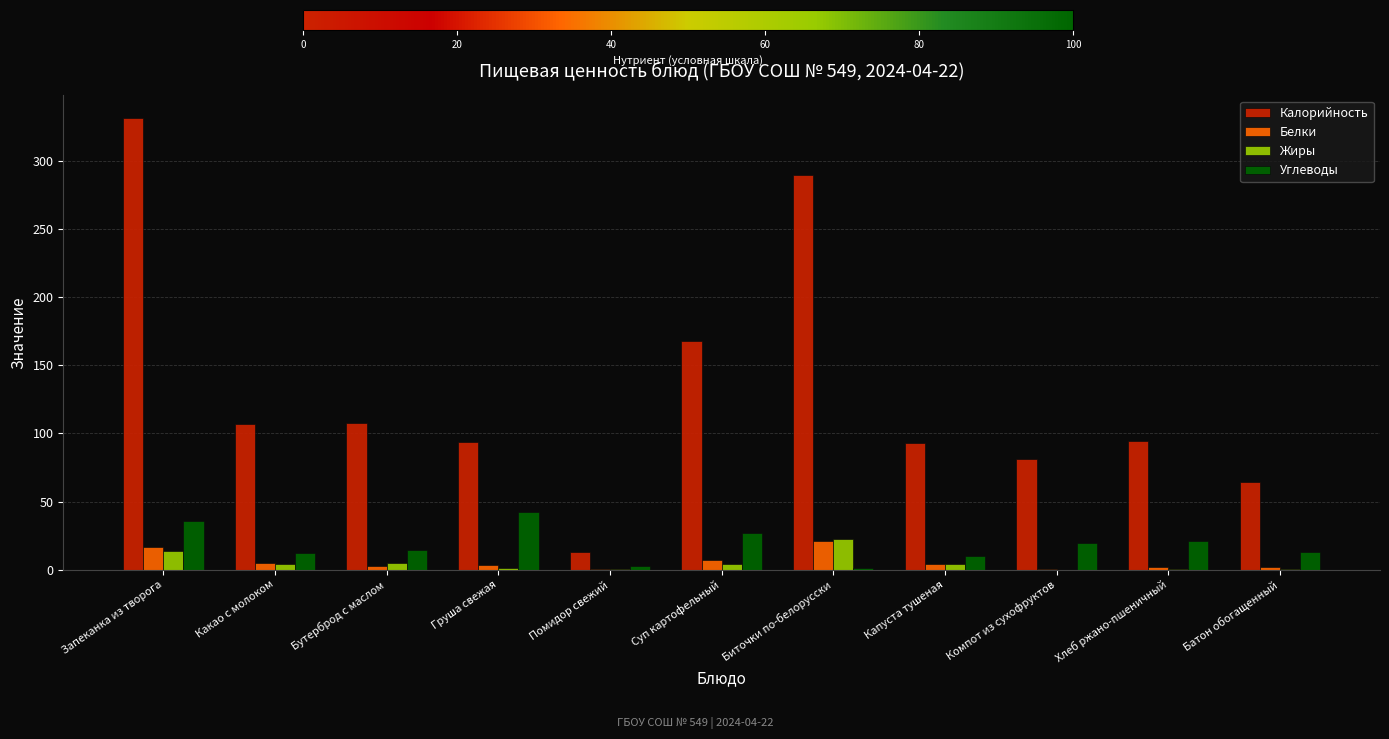

What is the total value across all series at Хлеб ржано-пшеничный?

117.4